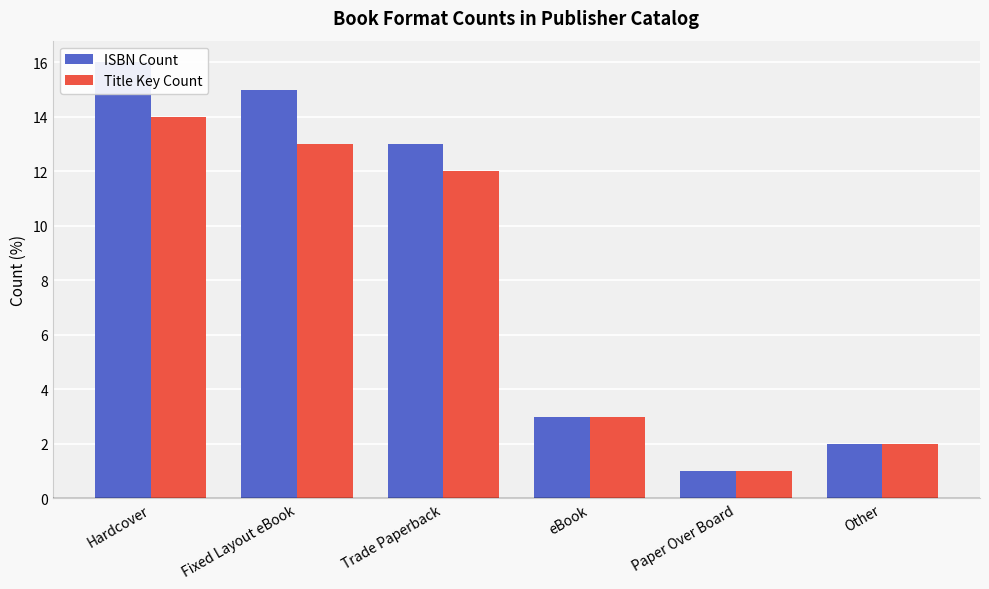

At which category does the chart reach its minimum across all series?

Paper Over Board